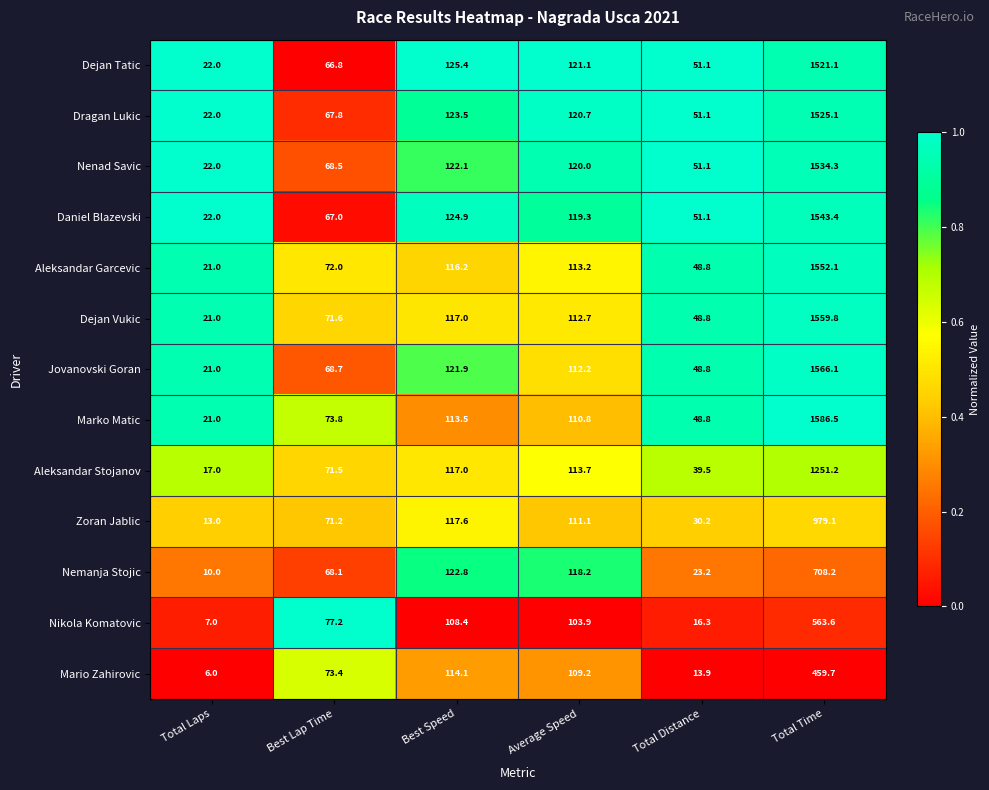

The Marko Matic series shows 73.8 at Best Lap Time. True or false?

True